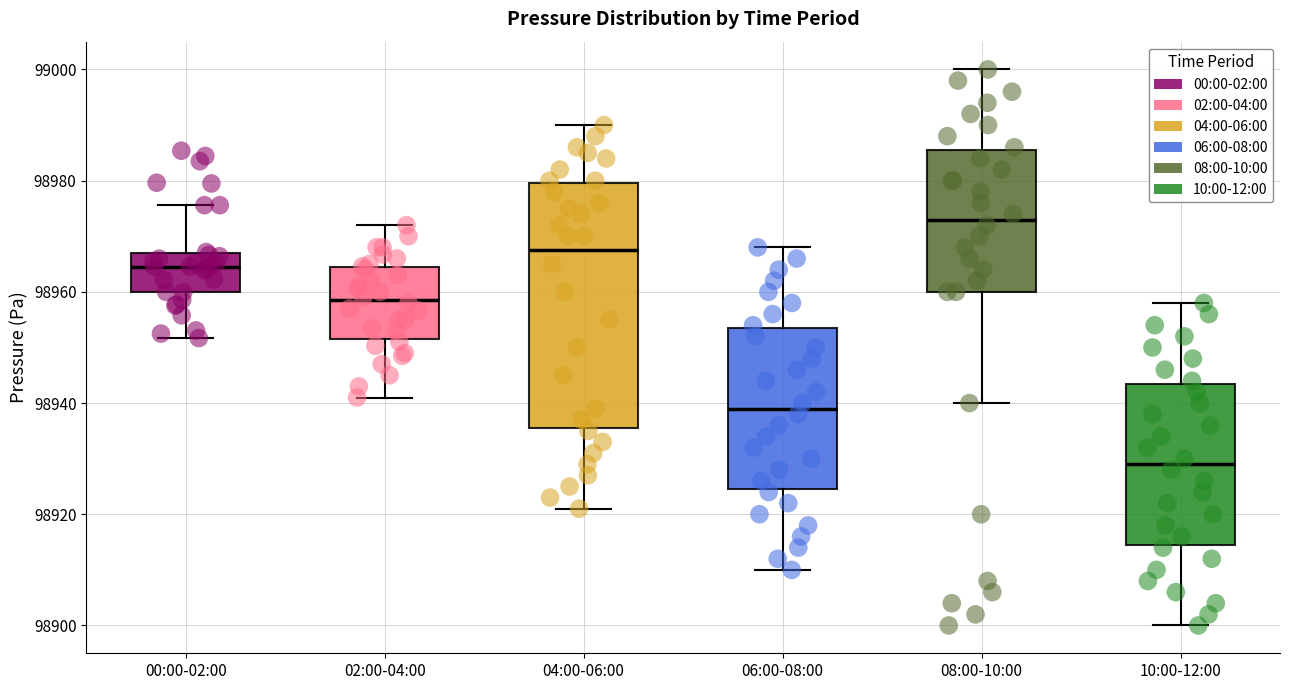

Reading left to right, read every box against the y-axis: the position of its median line, the range the box covers, and the ends of its whiskers. The values are not printed on the chart, so give them approximately, as read against the axis.

00:00-02:00: median 98964, box 98960 to 98968, whiskers 98952 to 98976
02:00-04:00: median 98958, box 98952 to 98964, whiskers 98942 to 98972
04:00-06:00: median 98968, box 98936 to 98980, whiskers 98922 to 98990
06:00-08:00: median 98940, box 98924 to 98954, whiskers 98910 to 98968
08:00-10:00: median 98974, box 98960 to 98986, whiskers 98940 to 99000
10:00-12:00: median 98930, box 98914 to 98944, whiskers 98900 to 98958